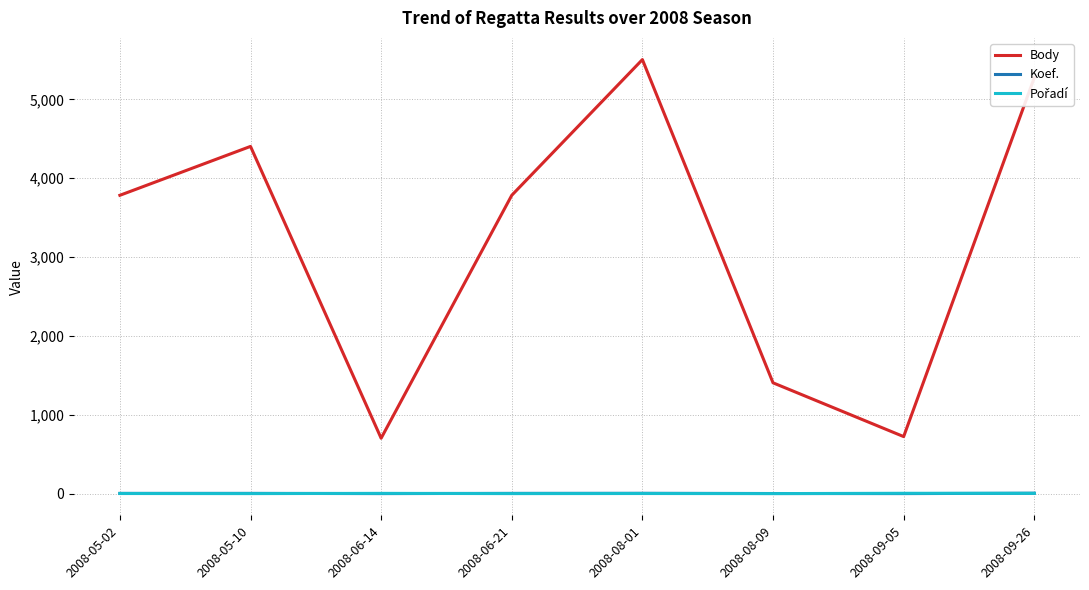

What is the spread (max minus min) of values at 2008-06-21?

3783